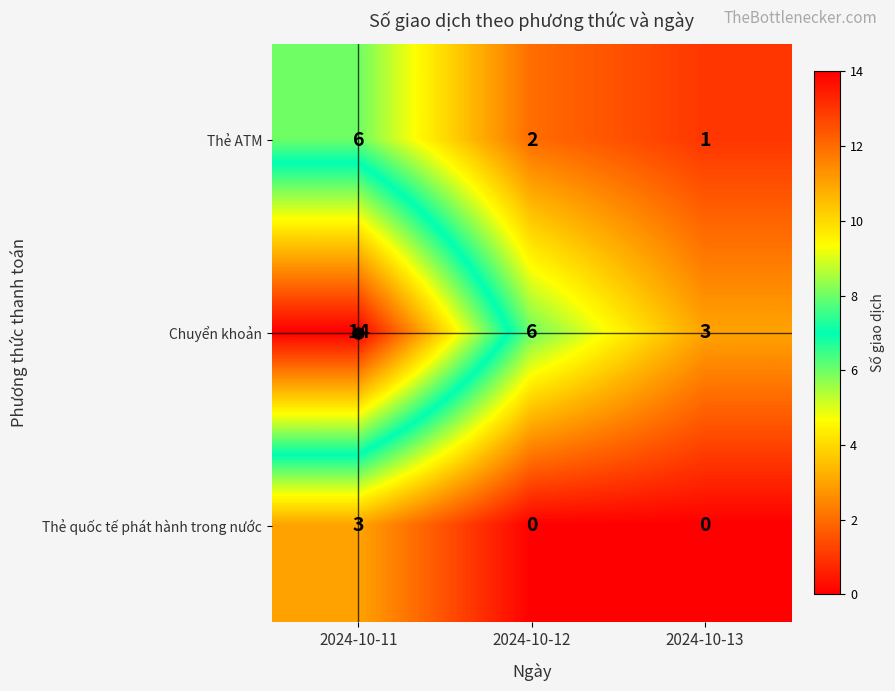

Between 2024-10-11 and 2024-10-12, which series saw the biggest shift?

Chuyển khoản